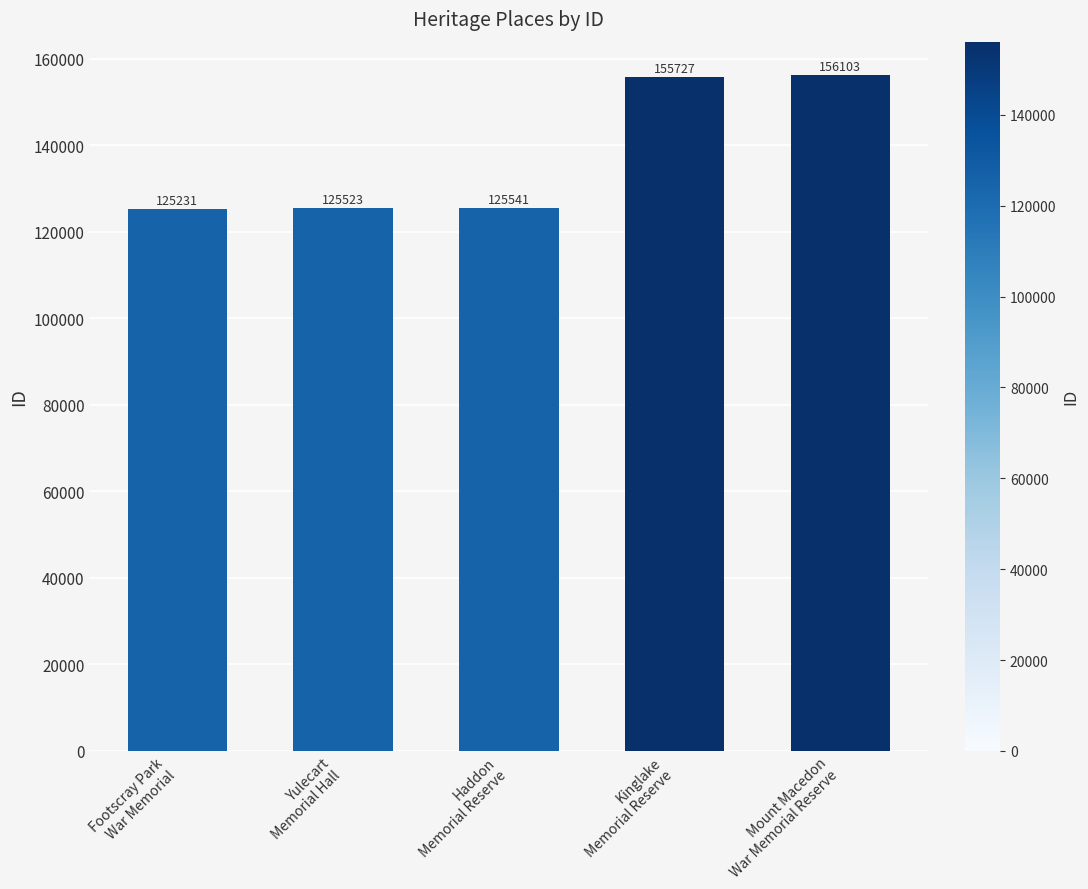

What is the maximum value shown in the chart?

156103